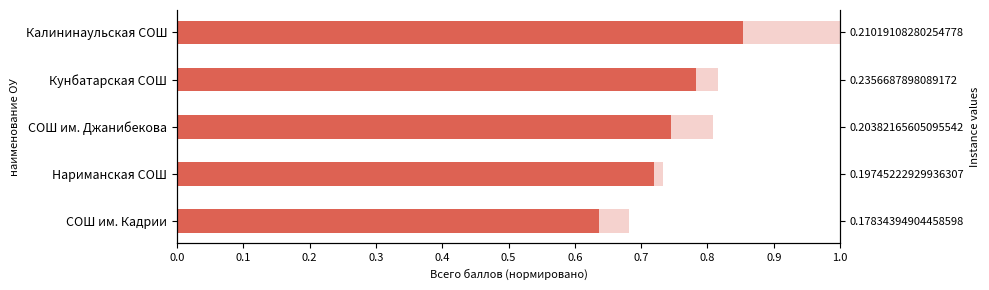

Reading left to right, list all the values displayed in this chart.

Всего баллов: 0.7	0.7	0.8	0.8	1.0
КОНКУРСЫ: 0.6	0.7	0.7	0.8	0.9